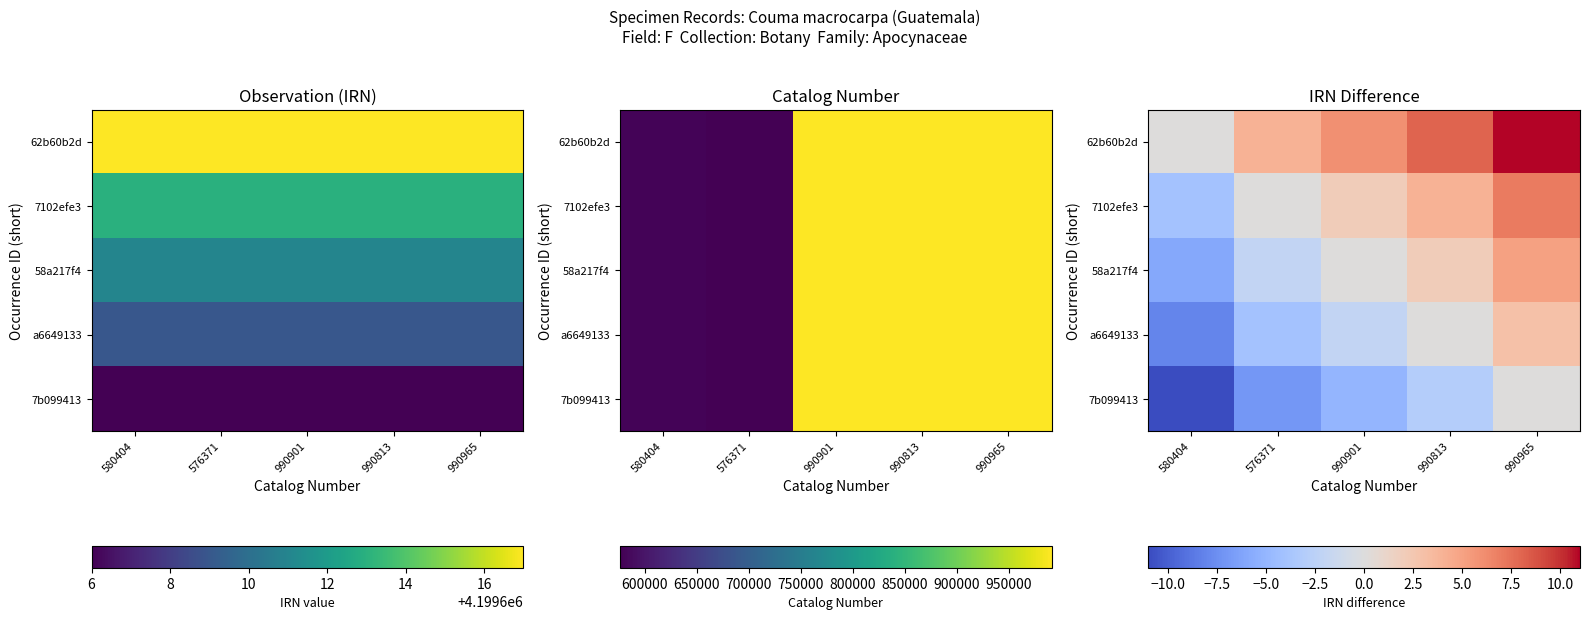

Count the a6649133 values in the range -4 to 0.

3